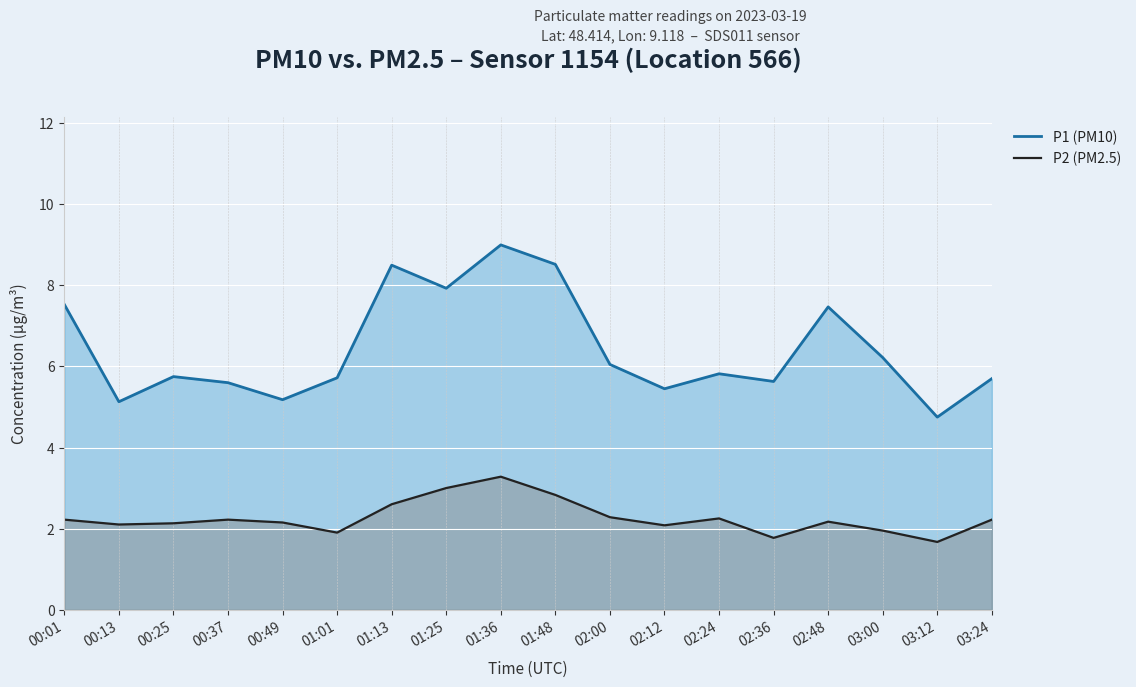

What value does the P2 (PM2.5) series have at 02:24?

2.2